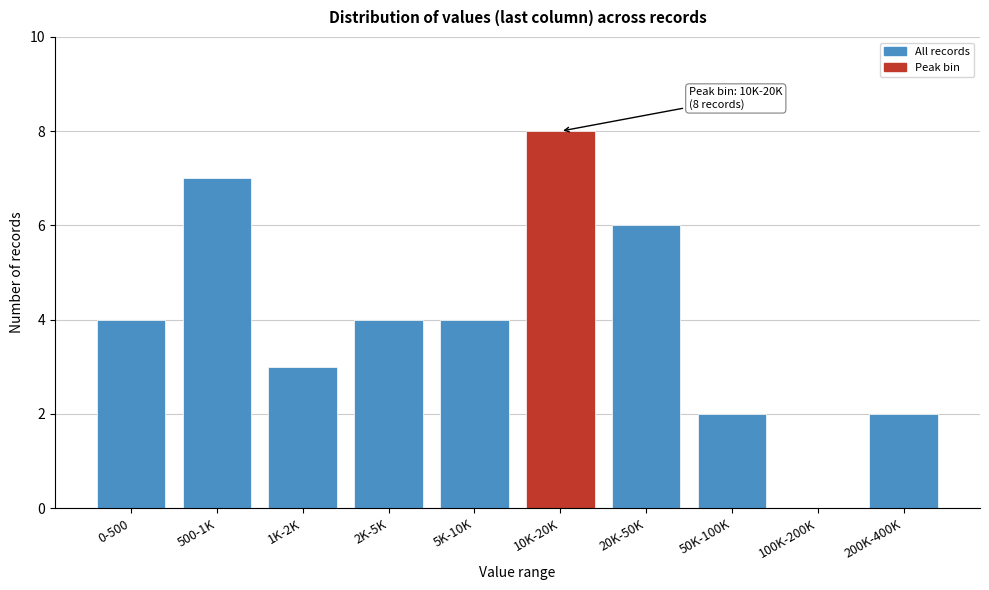

Reading left to right, transcribe all the data shown in this chart.

0-500=4	500-1K=7	1K-2K=3	2K-5K=4	5K-10K=4	10K-20K=8	20K-50K=6	50K-100K=2	100K-200K=0	200K-400K=2